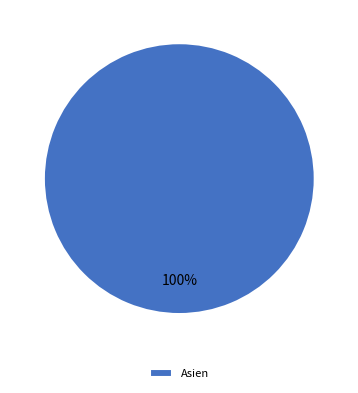

How many segments does this pie chart have?

1